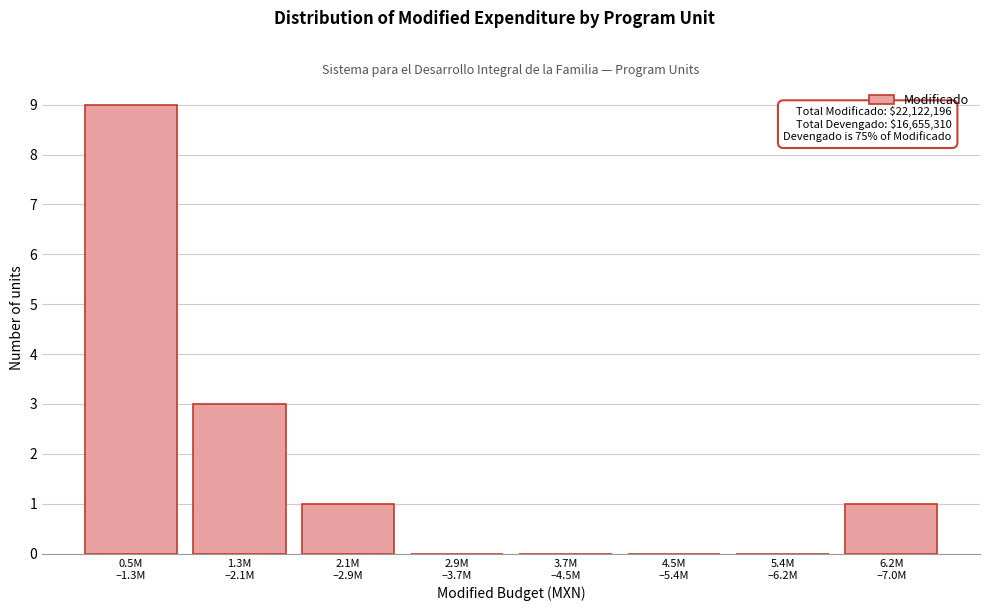

What is the sum of all values?

14